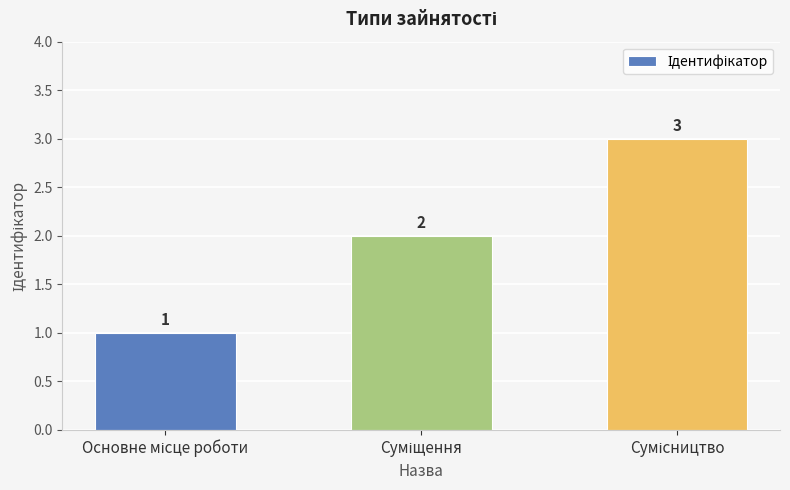

What is the value of the 2nd bar from the left?

2